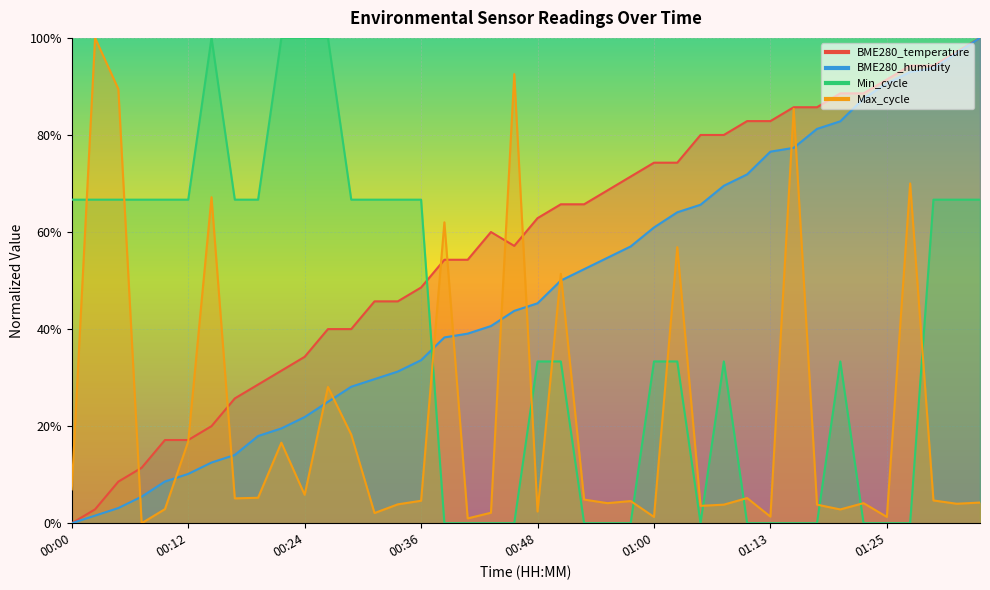

True or false: Max_cycle has a value of 0.0 at 01:13.

True